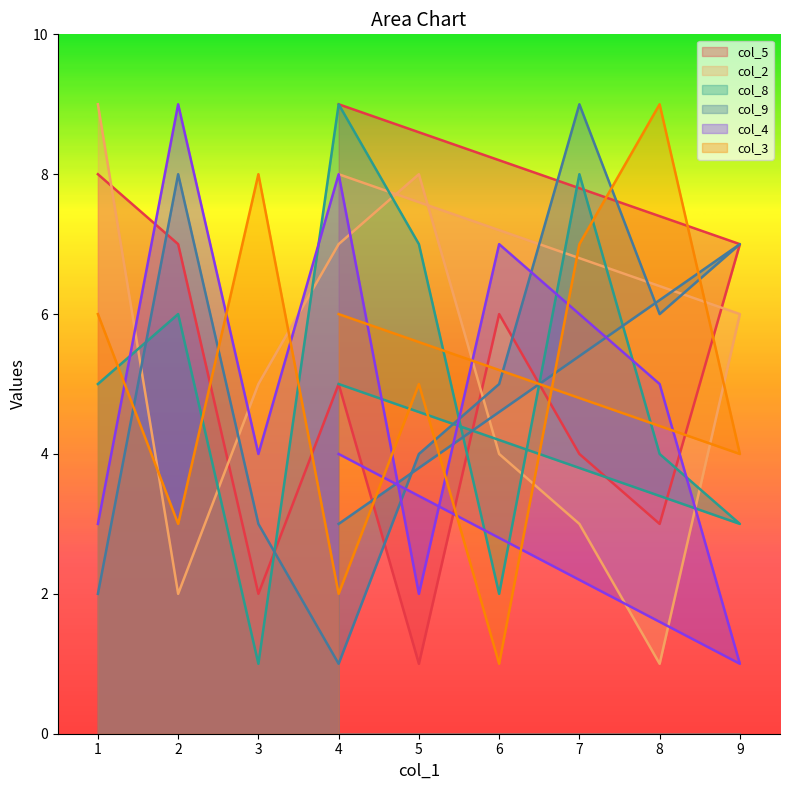

Is it true that col_8 equals 4 at 8?

True